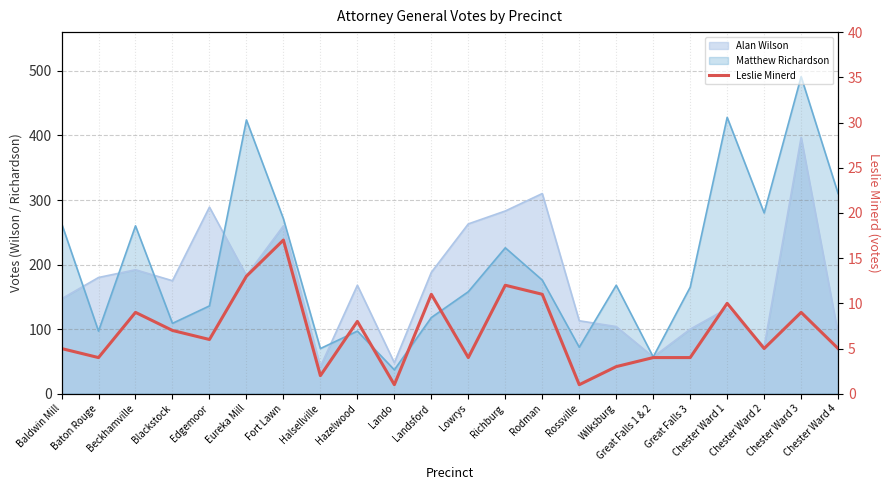

Where is the data nearest to the value 9?

Beckhamville